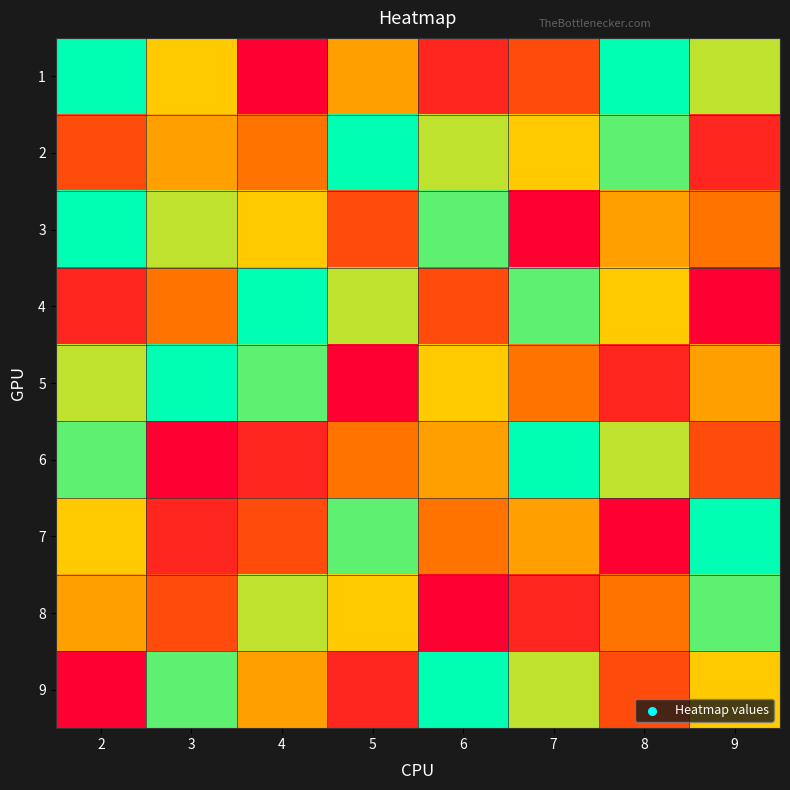

What is the total value across all series at 4?

45